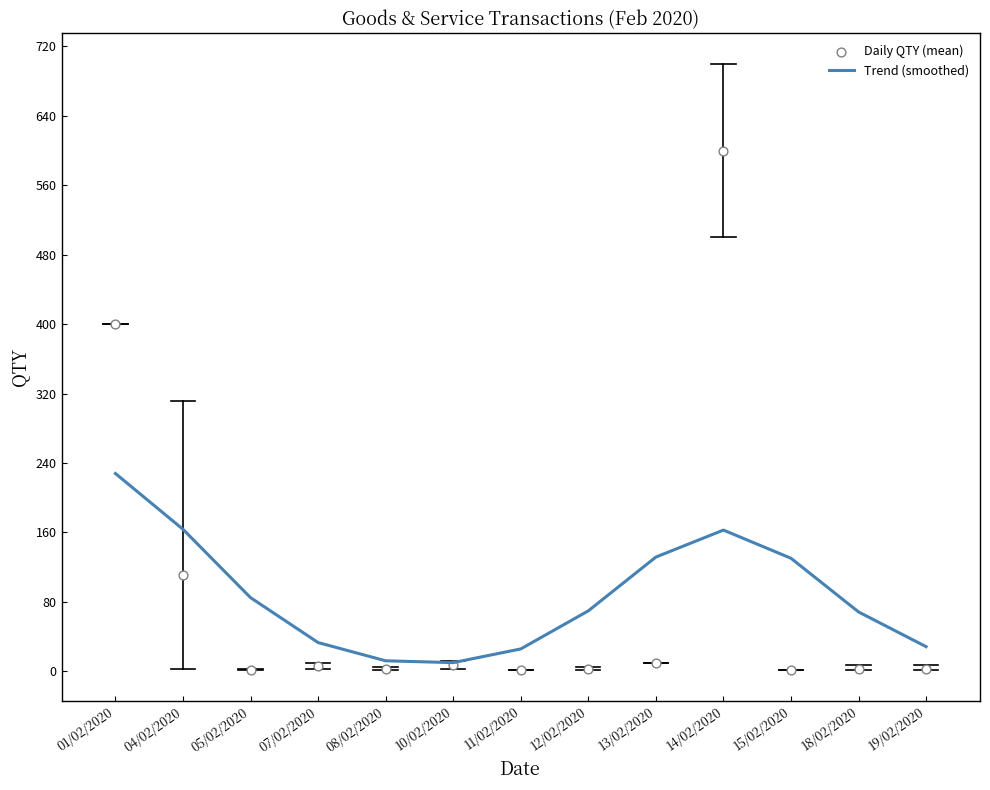

Which series has the largest total across all categories?

Trend (smoothed)